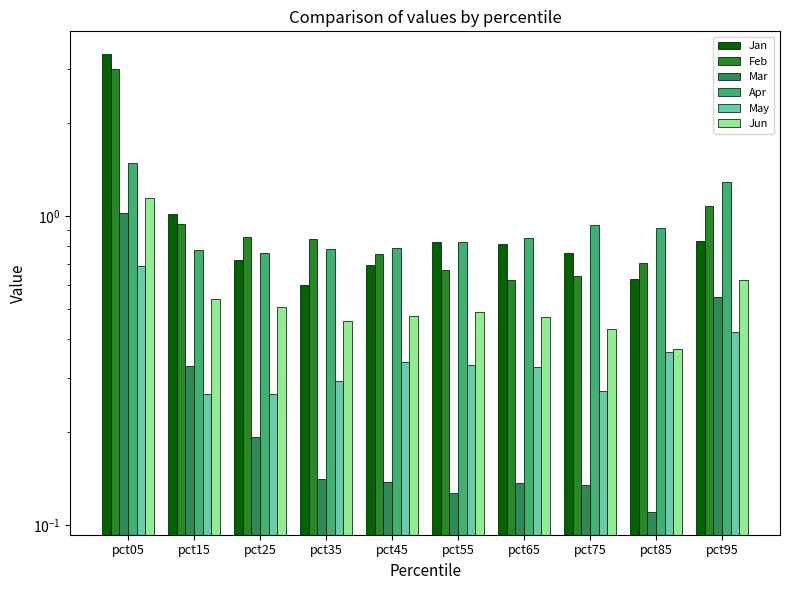

What value does the May series have at pct15?

0.3